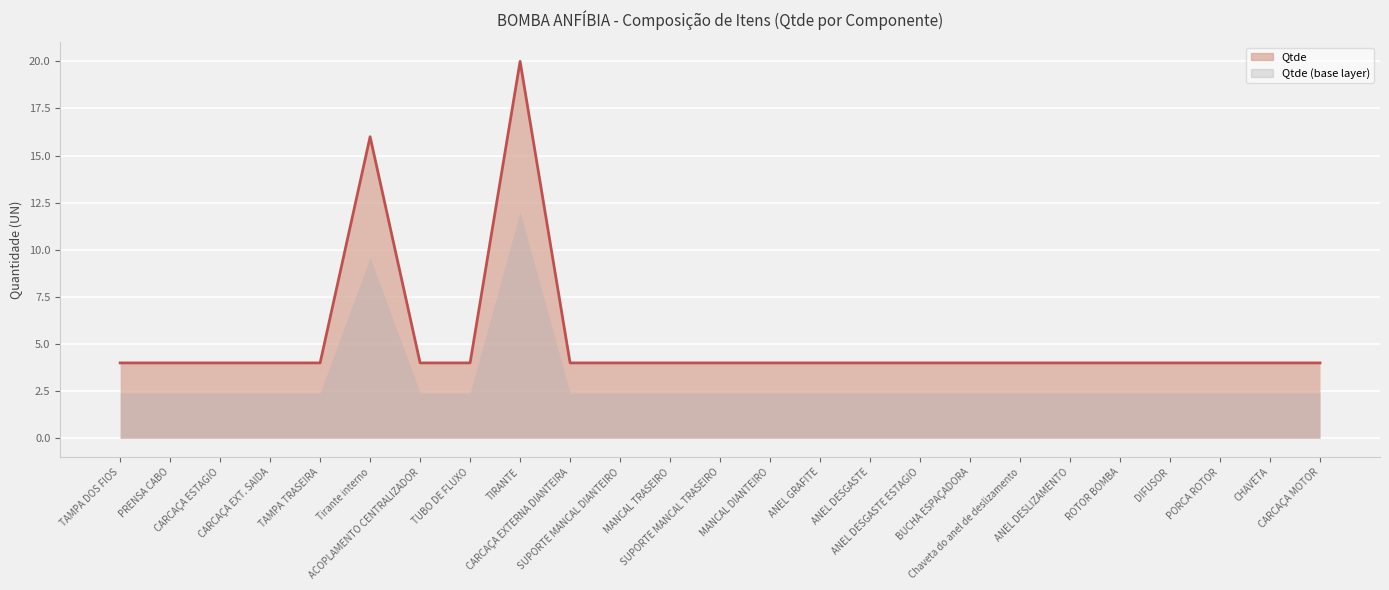

Between ANEL DESGASTE ESTAGIO and MANCAL TRASEIRO, which is larger?

ANEL DESGASTE ESTAGIO